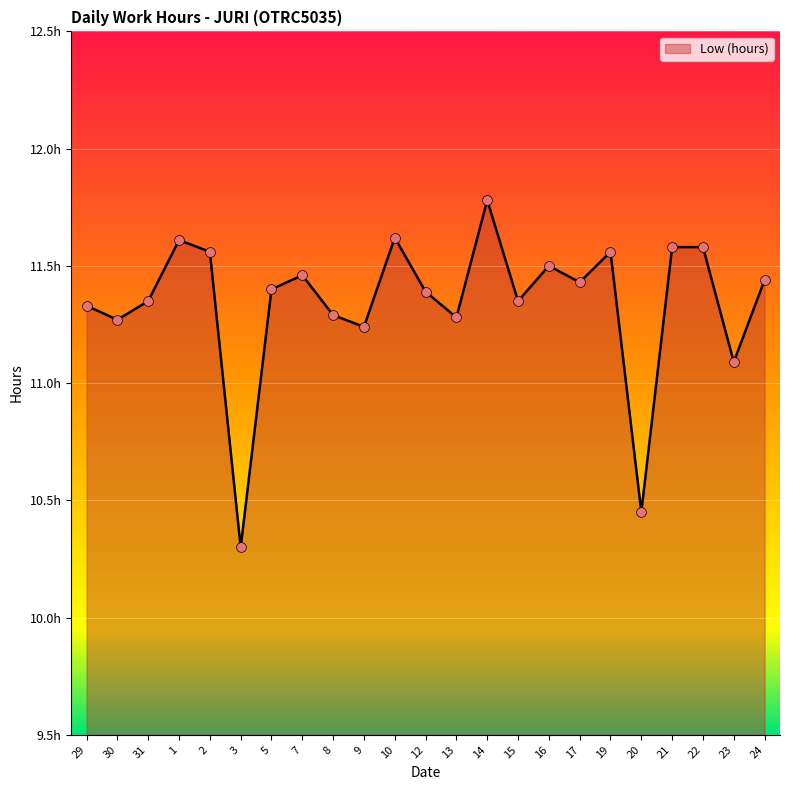

What is the ratio of the value at 8 to the value at 2?

1.0